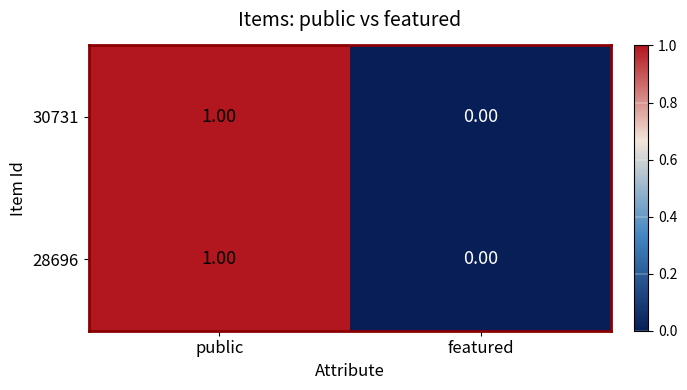

Which category has the lowest value across all series?

featured